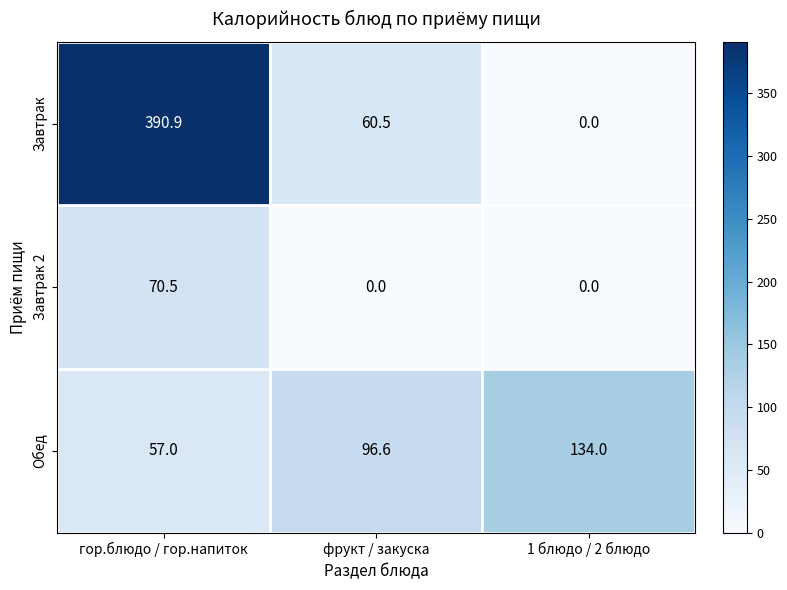

The Завтрак series shows 98.1 at фрукт / закуска. True or false?

False